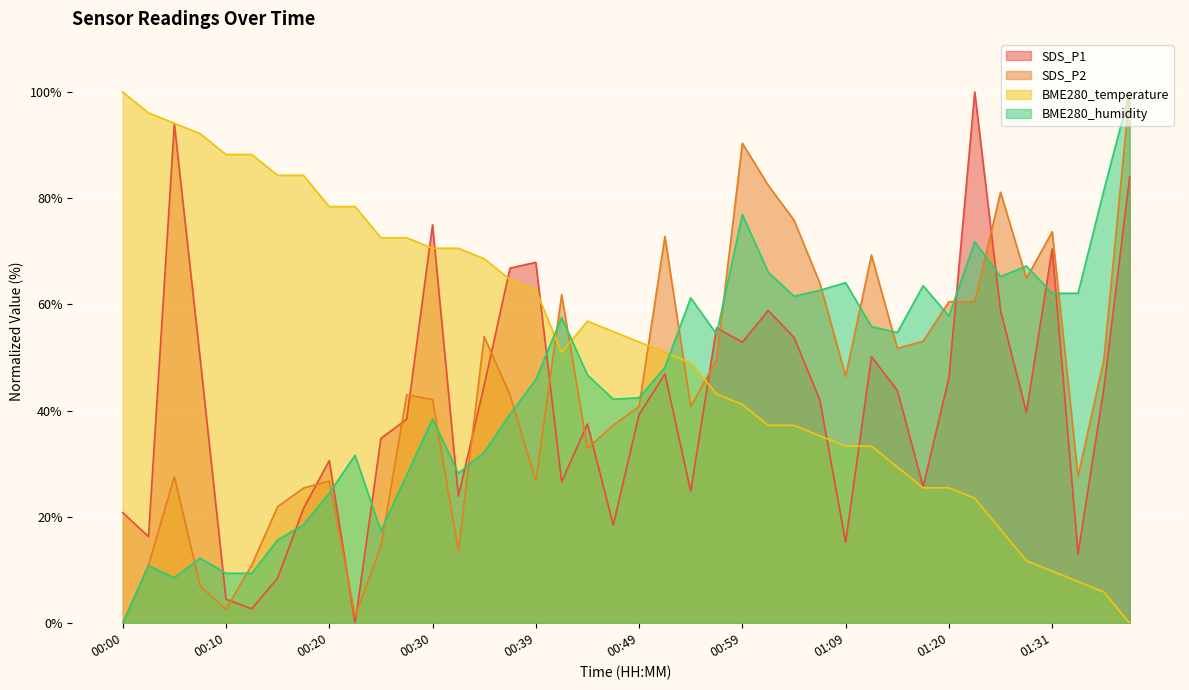

Which category has the highest value across all series?

01:23